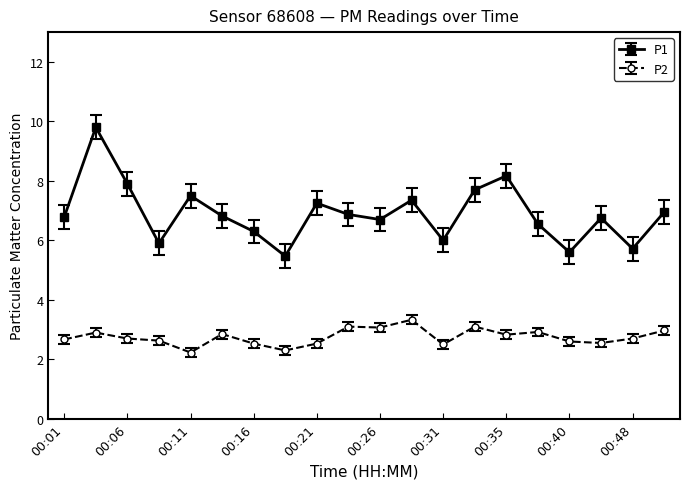

True or false: P1 and P2 intersect in this chart.

False